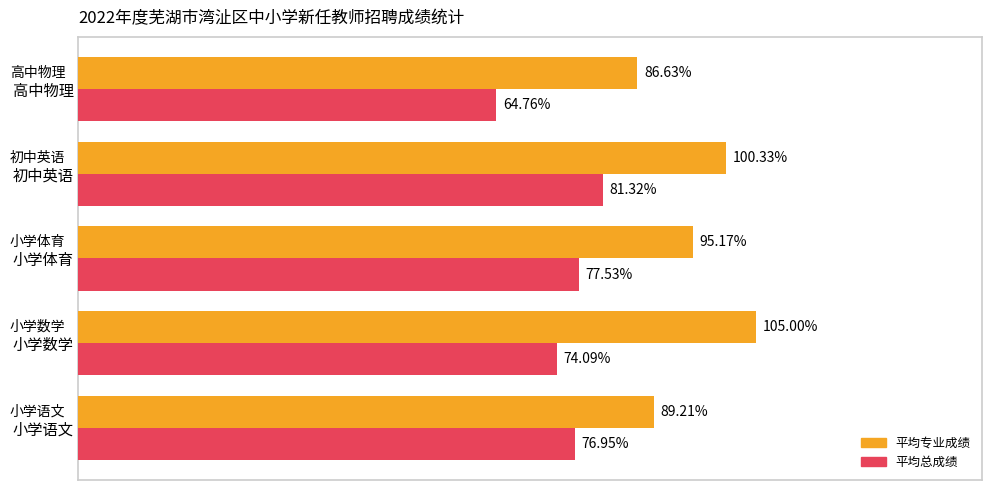

Is the value of 平均总成绩 at 小学体育 greater than the value of 平均专业成绩 at 小学体育?

No